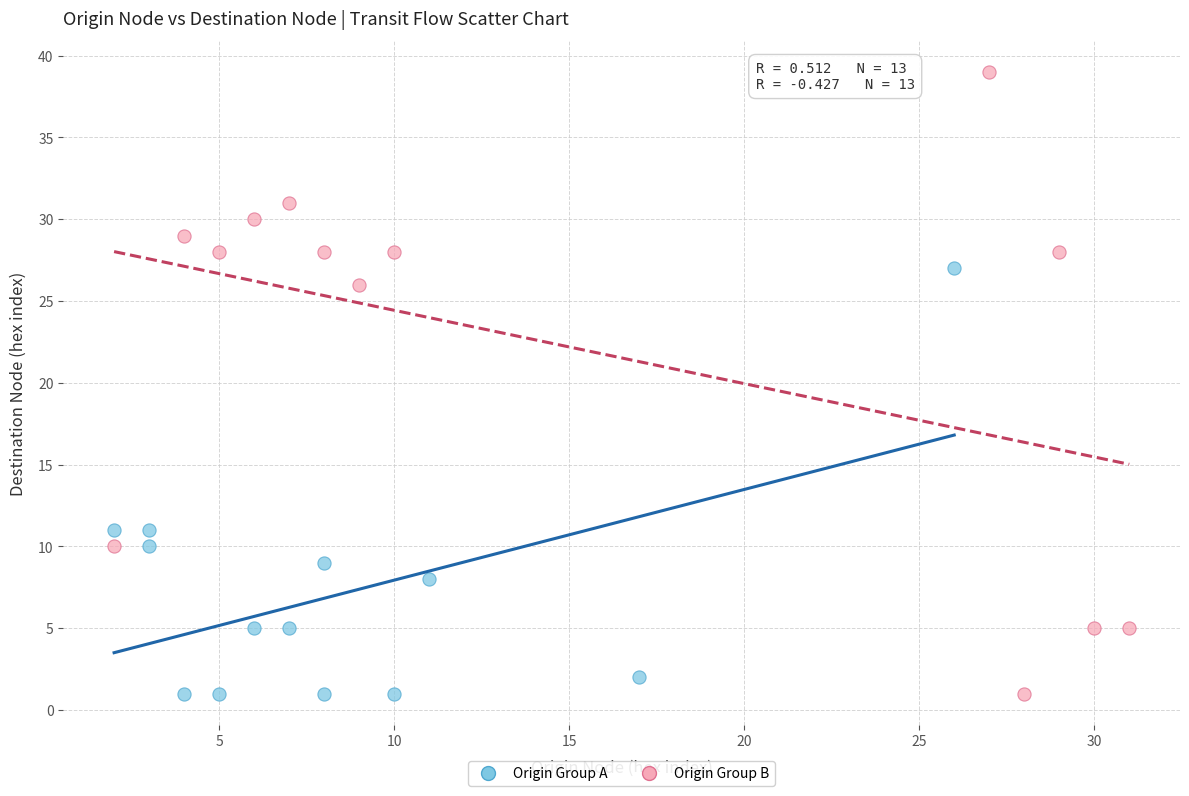

Which series contains the highest Y value?

Origin Group B